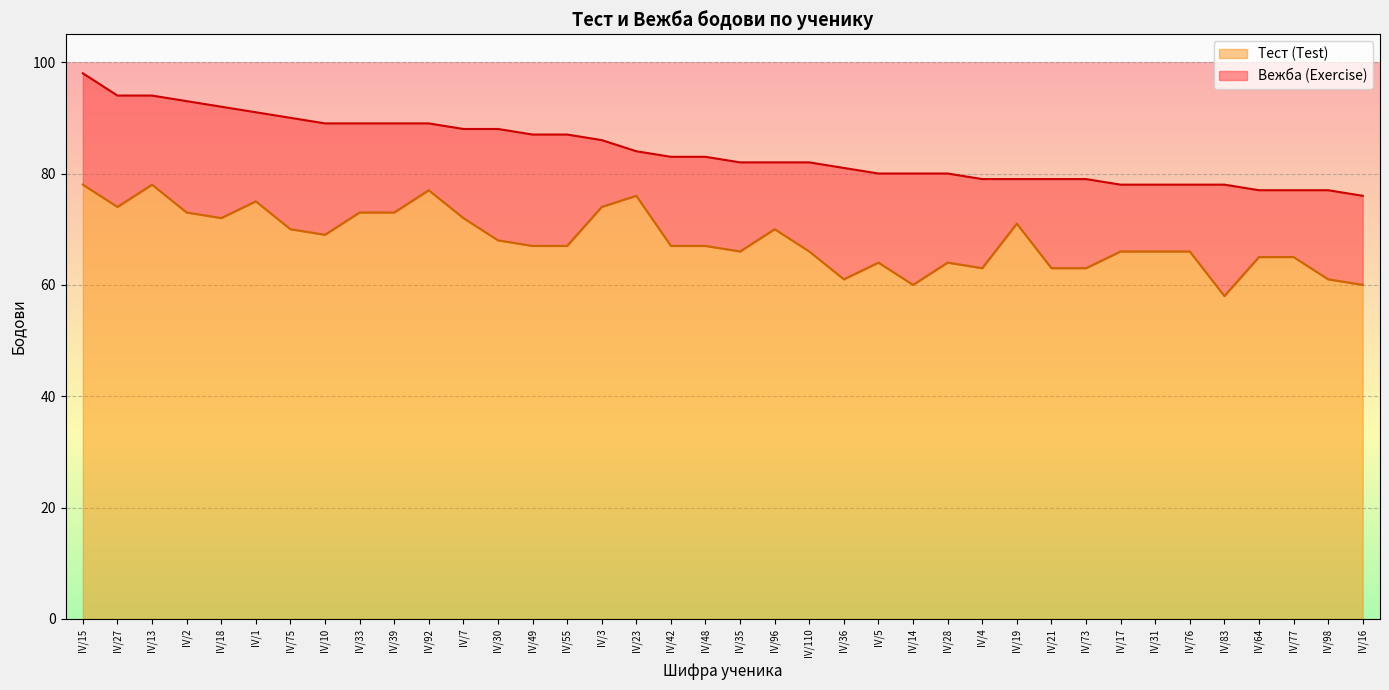

True or false: the data shows 37 at IV/10.

False